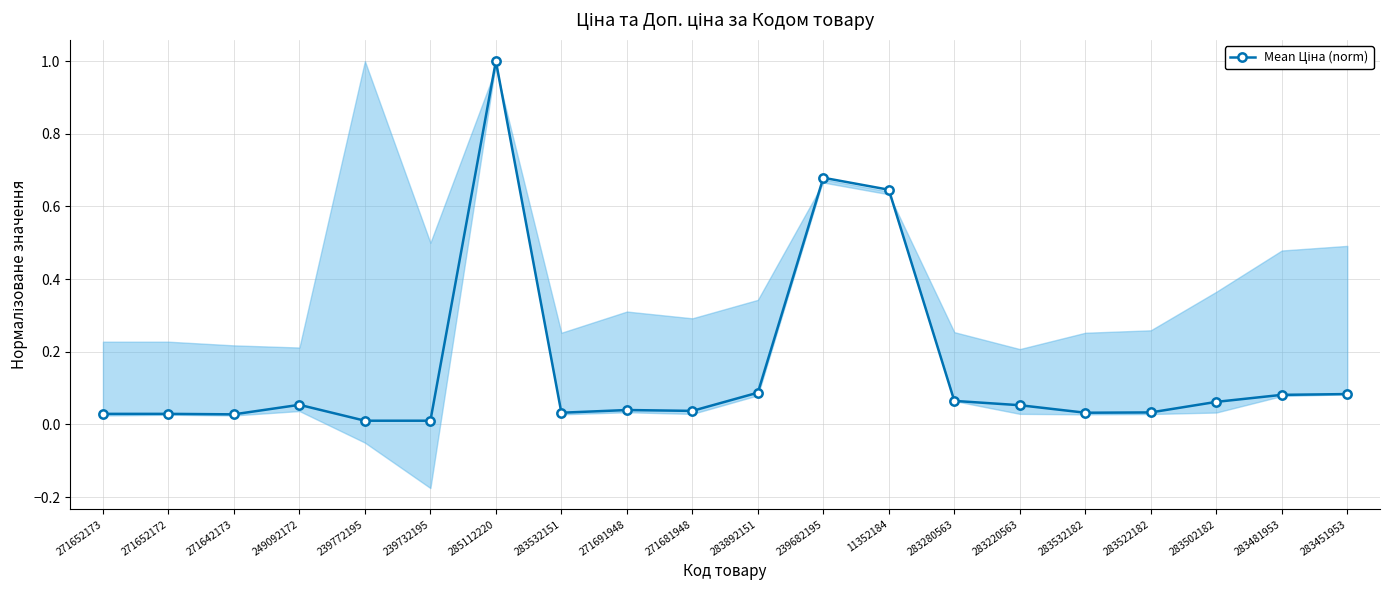

What is the ratio of the value at 283502182 to the value at 285112220?

0.1